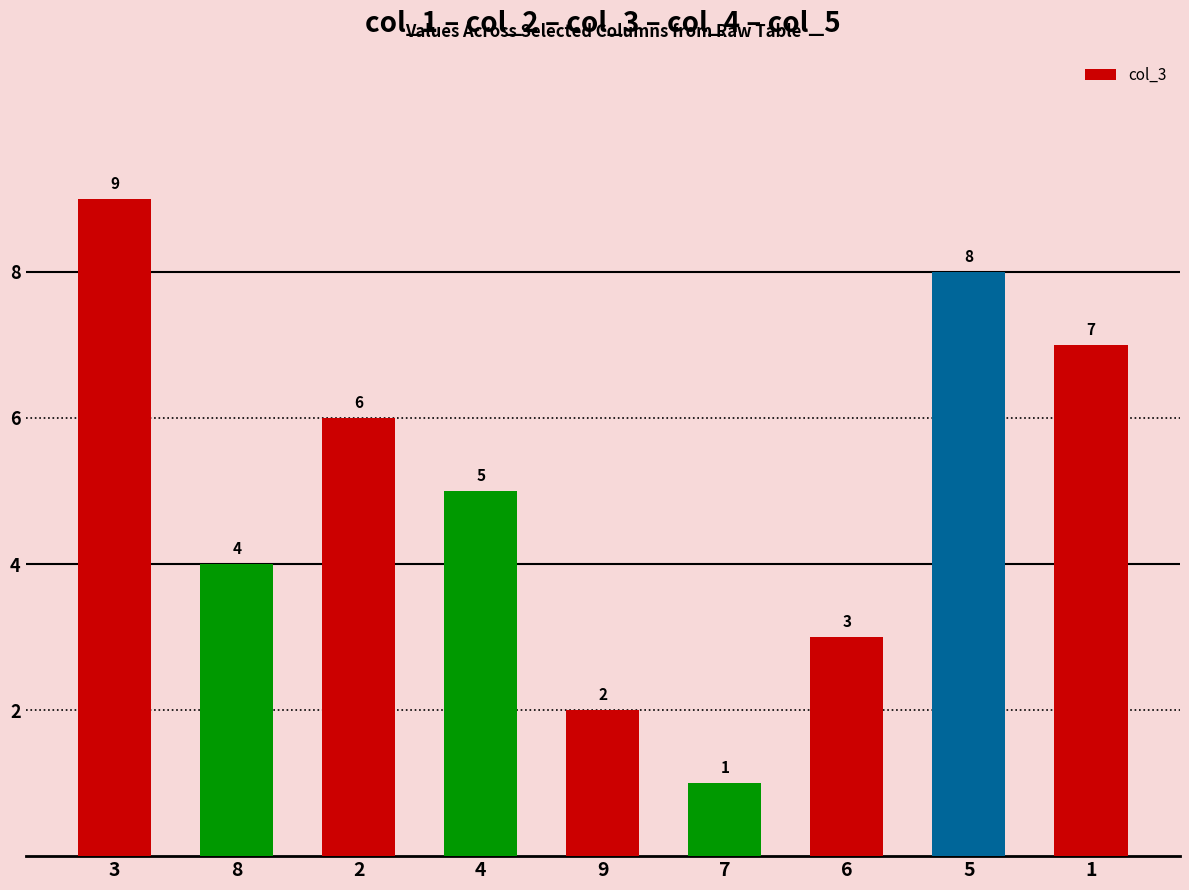

Are the bars horizontal?

No